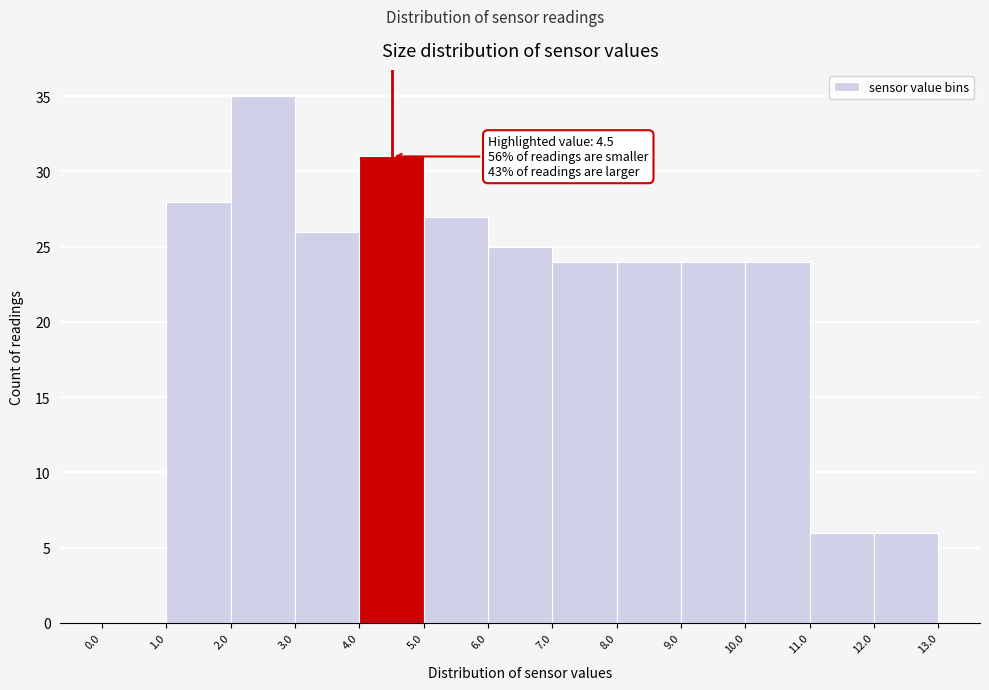

Over which range of the x-axis is the bar tallest?

2.0 to 3.0